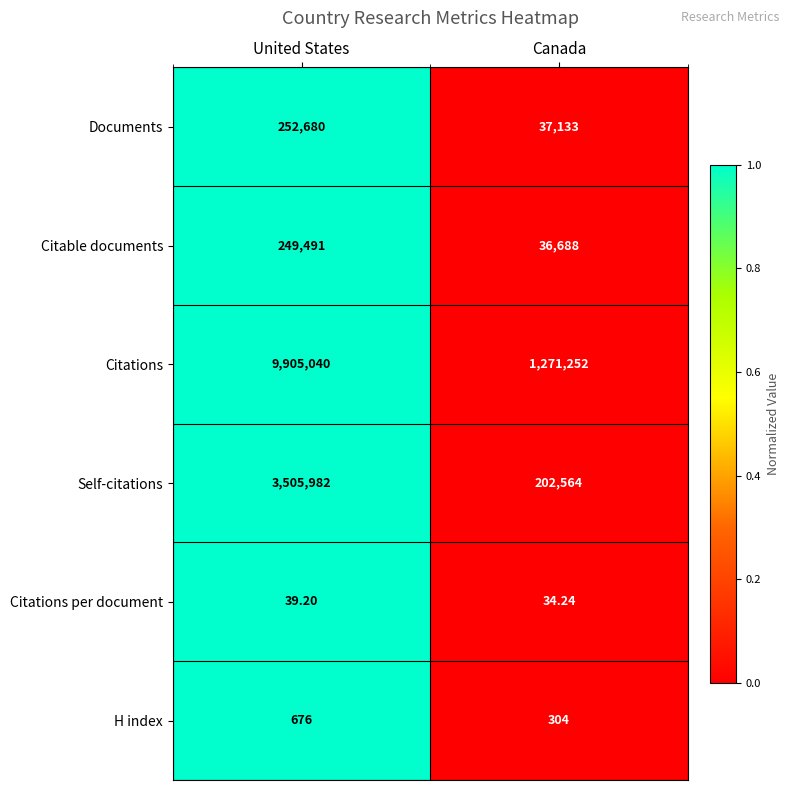

At which category does the chart reach its minimum across all series?

Canada